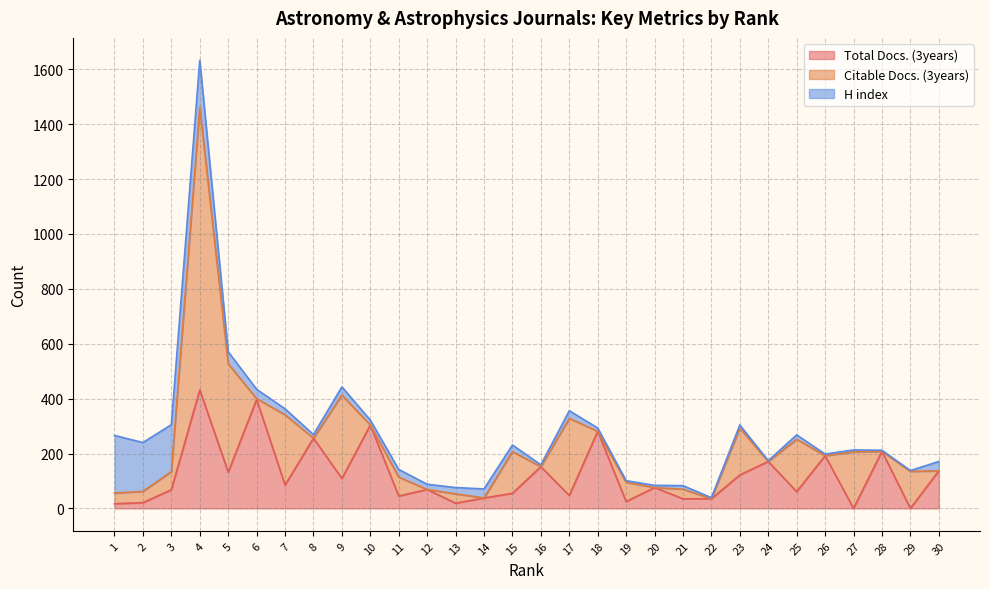

List the labels in order of Total Docs. (3years) value, smallest first.

27, 29, 1, 13, 2, 19, 21, 22, 14, 11, 17, 15, 25, 3, 12, 20, 7, 9, 23, 5, 30, 16, 24, 26, 28, 8, 18, 10, 6, 4